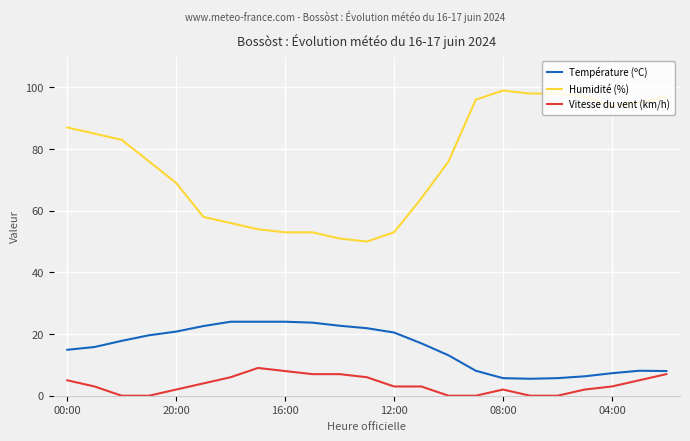

Which series has the widest spread of values?

Humidité (%)